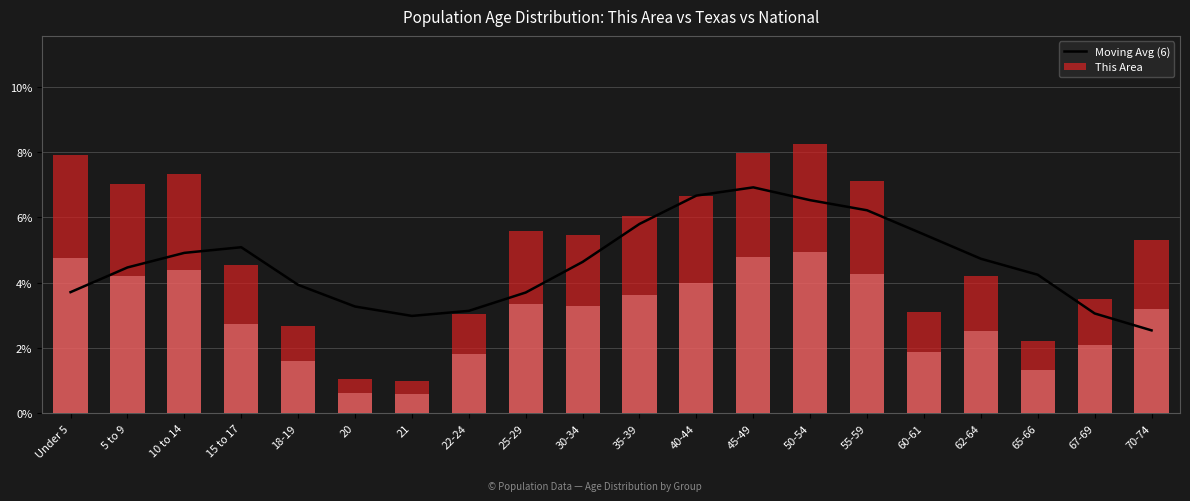

Reading left to right, extract all data points from this chart.

Moving Avg (6): Under 5=3.7	5 to 9=4.5	10 to 14=4.9	15 to 17=5.1	18-19=3.9	20=3.3	21=3.0	22-24=3.1	25-29=3.7	30-34=4.6	35-39=5.8	40-44=6.7	45-49=6.9	50-54=6.5	55-59=6.2	60-61=5.5	62-64=4.7	65-66=4.2	67-69=3.1	70-74=2.5
This Area: Under 5=7.9	5 to 9=7.0	10 to 14=7.3	15 to 17=4.5	18-19=2.7	20=1.0	21=1.0	22-24=3.0	25-29=5.6	30-34=5.5	35-39=6.1	40-44=6.7	45-49=8.0	50-54=8.3	55-59=7.1	60-61=3.1	62-64=4.2	65-66=2.2	67-69=3.5	70-74=5.3